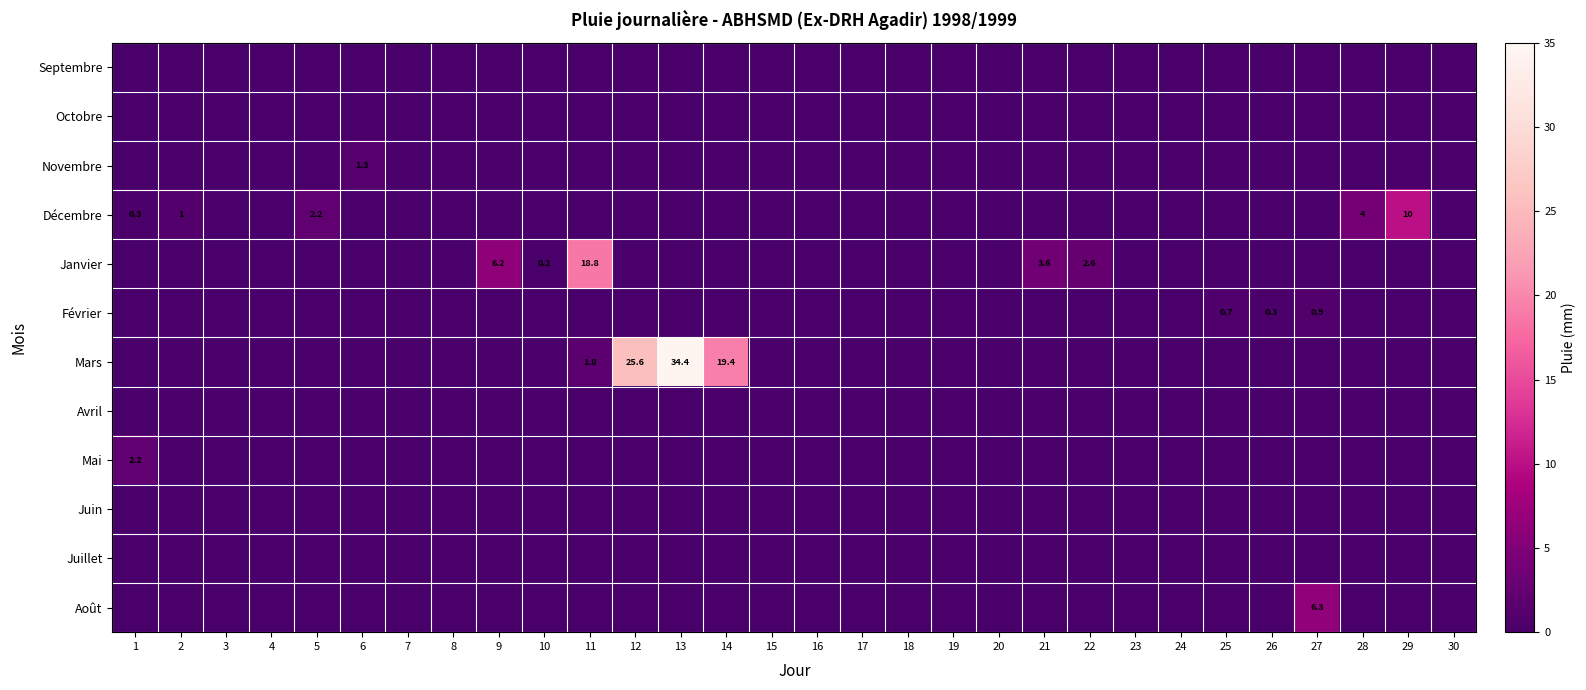

Is the value of Décembre at 10 greater than the value of Octobre at 4?

No